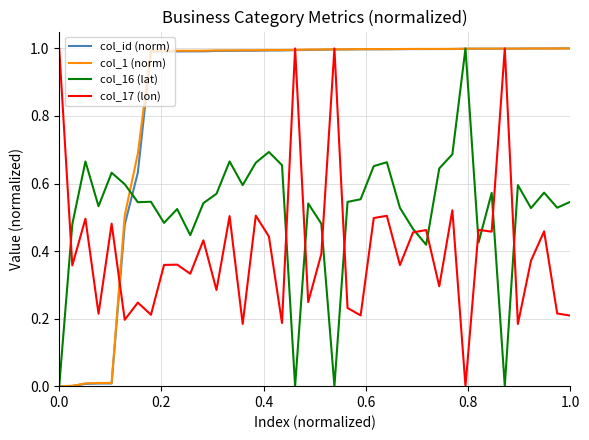

What is the maximum value shown in the chart?

1.0